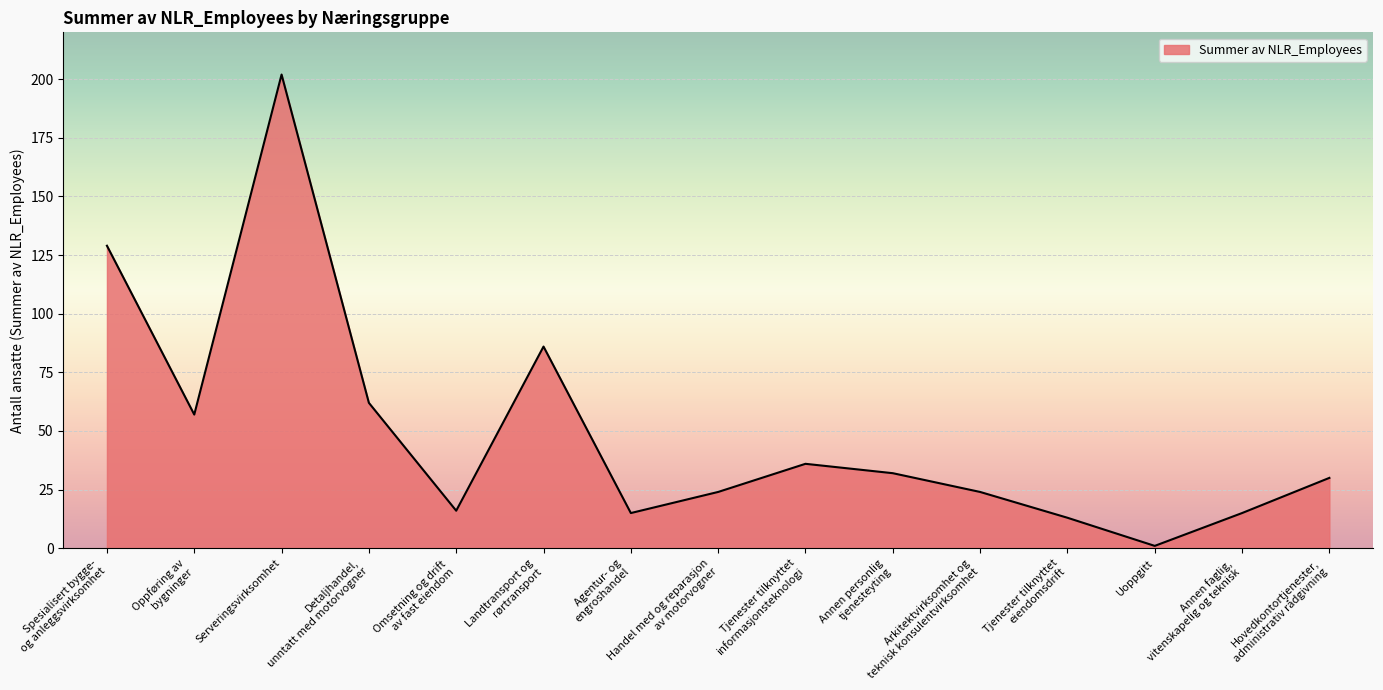

Reading left to right, extract all data points from this chart.

Spesialisert bygge-
og anleggsvirksomhet=129	Oppføring av
bygninger=57	Serveringsvirksomhet=202	Detaljhandel,
unntatt med motorvogner=62	Omsetning og drift
av fast eiendom=16	Landtransport og
rørtransport=86	Agentur- og
engroshandel=15	Handel med og reparasjon
av motorvogner=24	Tjenester tilknyttet
informasjonsteknologi=36	Annen personlig
tjenesteyting=32	Arkitektvirksomhet og
teknisk konsulentvirksomhet=24	Tjenester tilknyttet
eiendomsdrift=13	Uoppgitt=1	Annen faglig,
vitenskapelig og teknisk=15	Hovedkontortjenester,
administrativ rådgivning=30